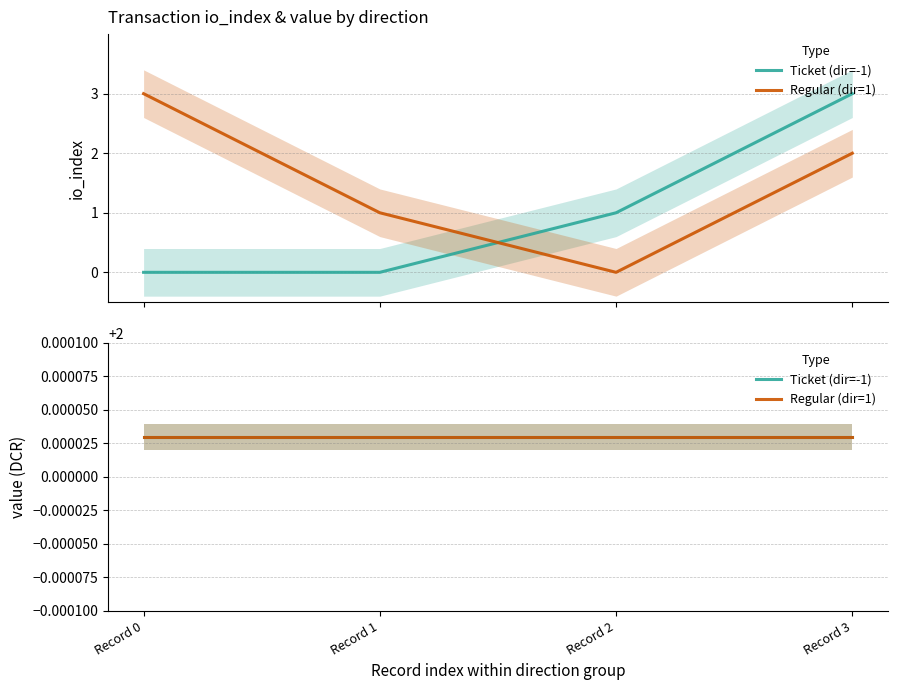

At 1 (Regular), list the series in order from largest to smallest.

io_index, value